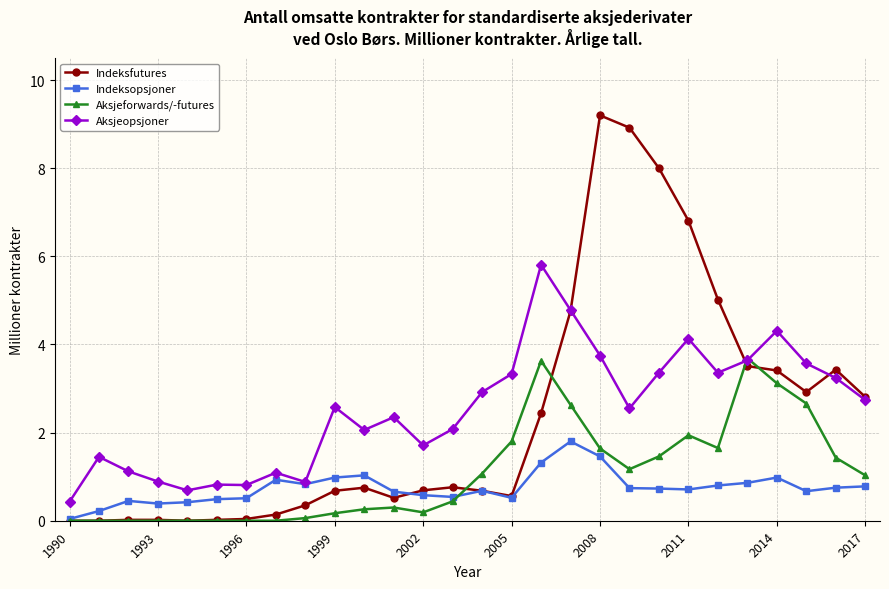

What is the value of the Indeksopsjoner point at the 20th from the left?

0.7